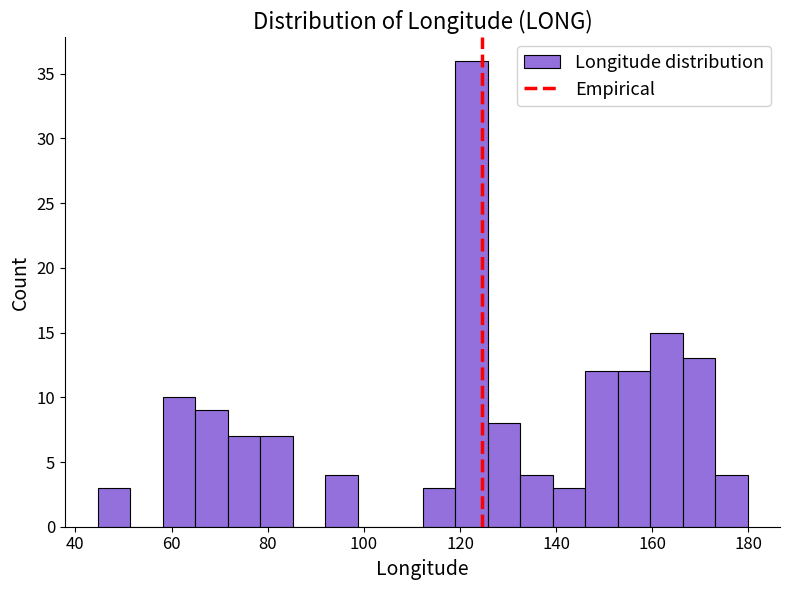

Read against the x-axis, roughly where is the centre of the tallest bar?

122